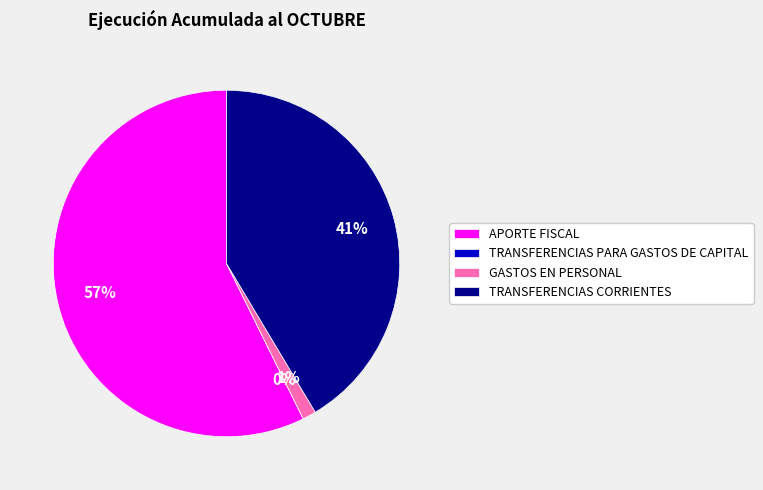

Is there a majority slice in this chart?

Yes